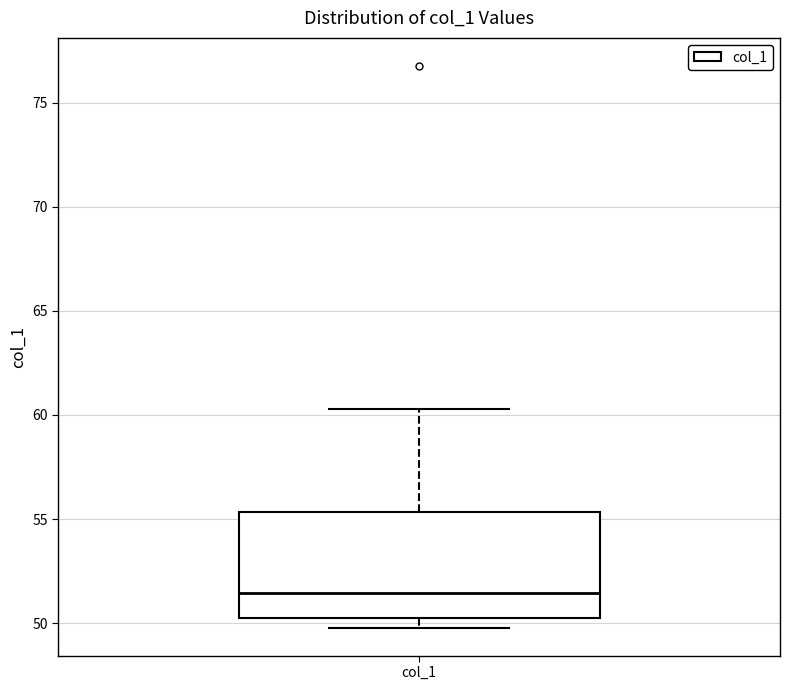

Read this box plot against the y-axis: the position of the median line, the range covered by the box, and the ends of both whiskers. The values are not printed on the chart, so give them approximately, as read against the axis.

median 51.5, box 50.5 to 55.5, whiskers 50.0 to 60.5